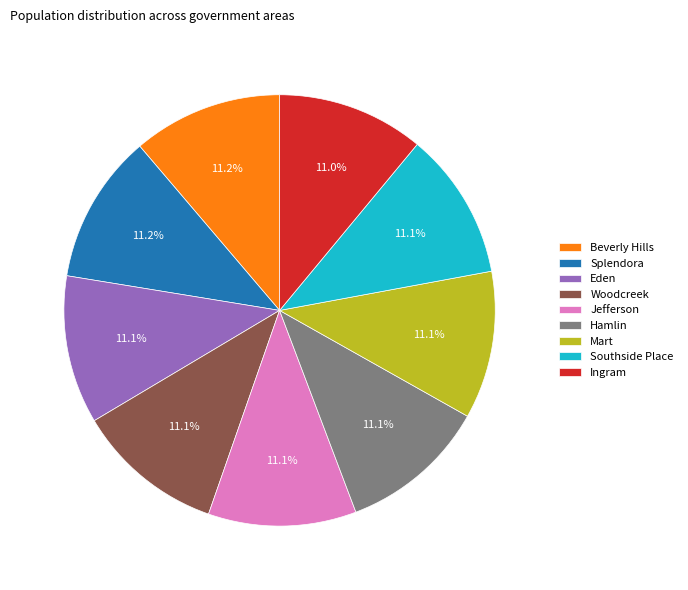

The Woodcreek slice represents 11% of the pie. True or false?

True